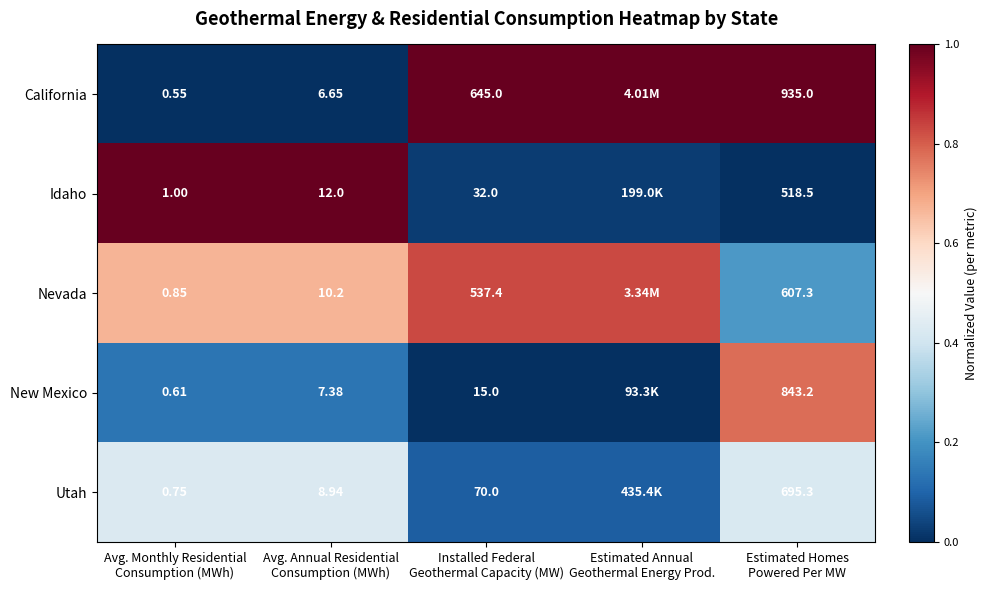

Between Avg. Monthly Residential
Consumption (MWh) and Installed Federal
Geothermal Capacity (MW), which series saw the biggest shift?

California